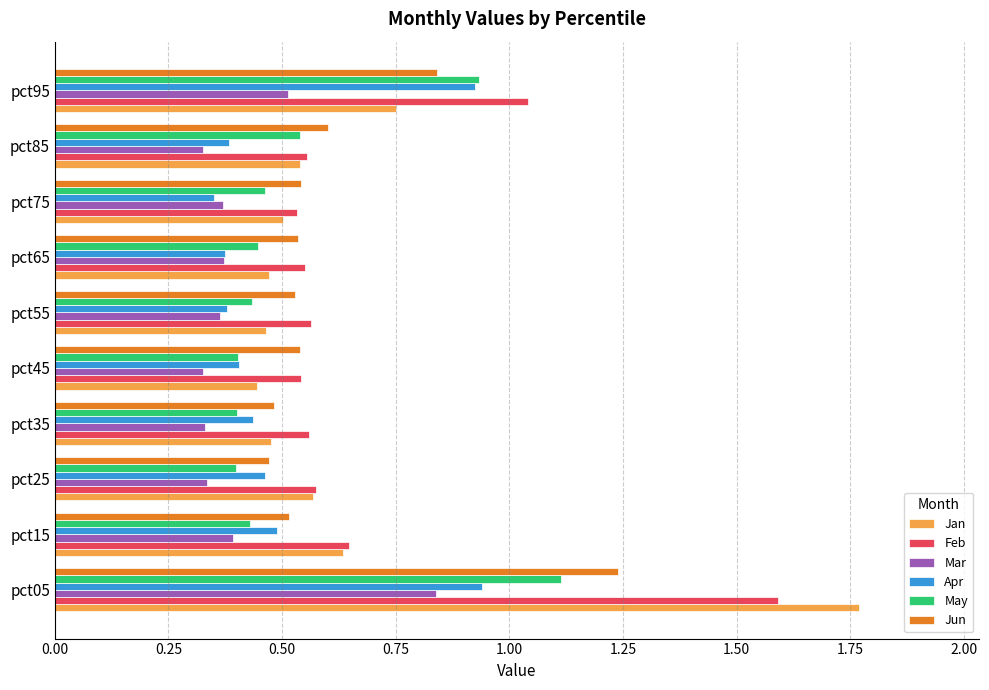

What is the sum of the Feb values at pct75 and pct65?

1.1